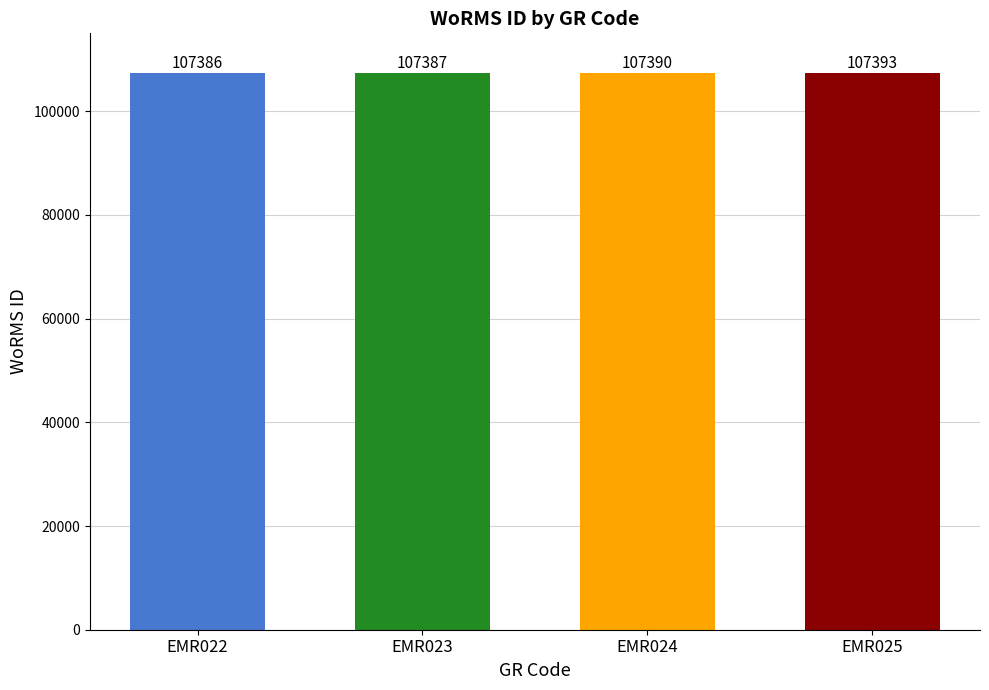

What is the sum of the values at EMR024 and EMR025?

214783